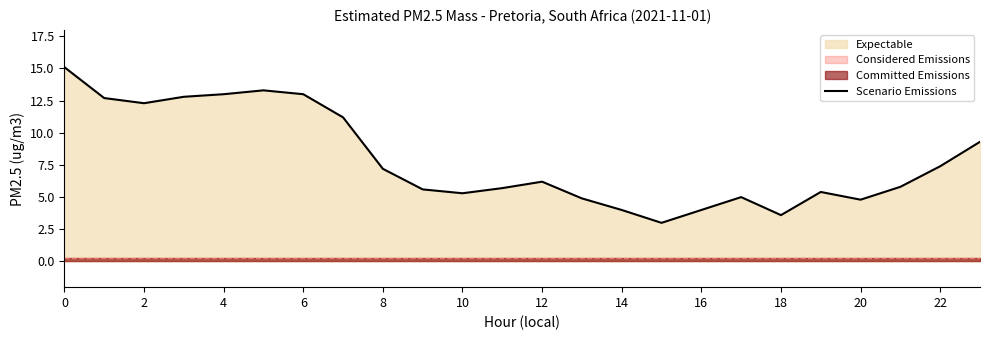

At which label is the value closest to 9?

23